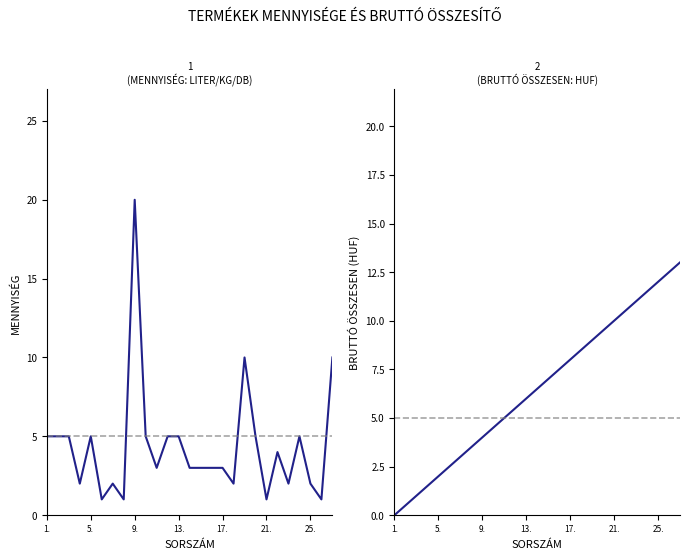

What is the maximum value shown in the chart?

20.0